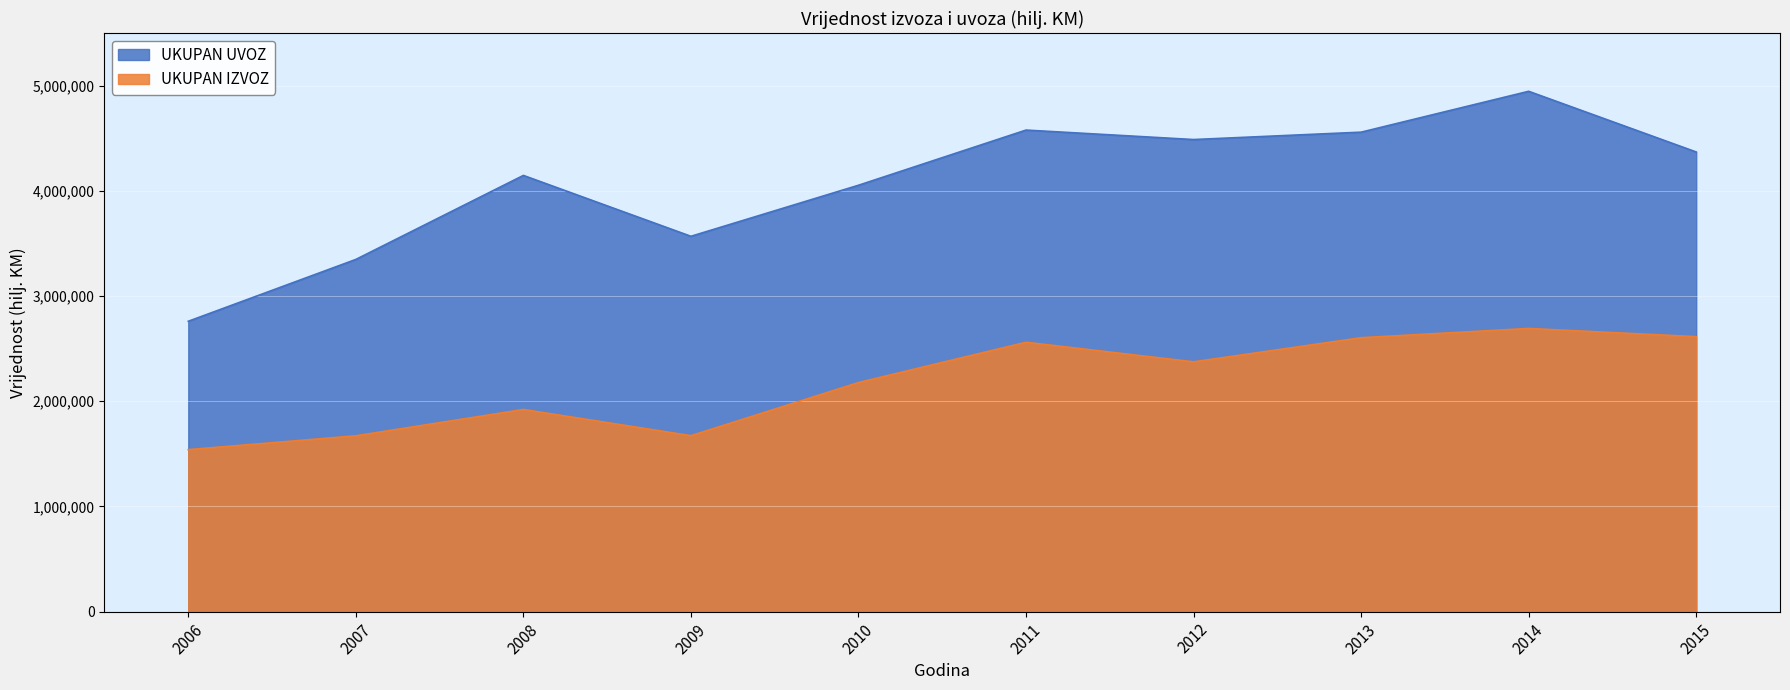

True or false: UKUPAN UVOZ has a value of 4487548 at 2012.

True